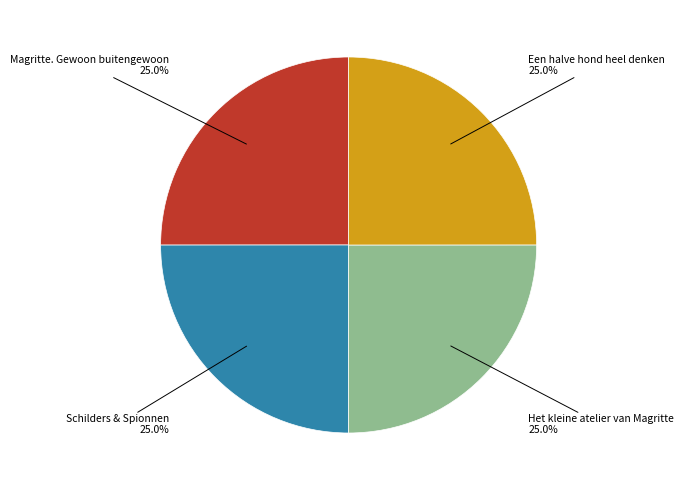

Is there a majority slice in this chart?

No